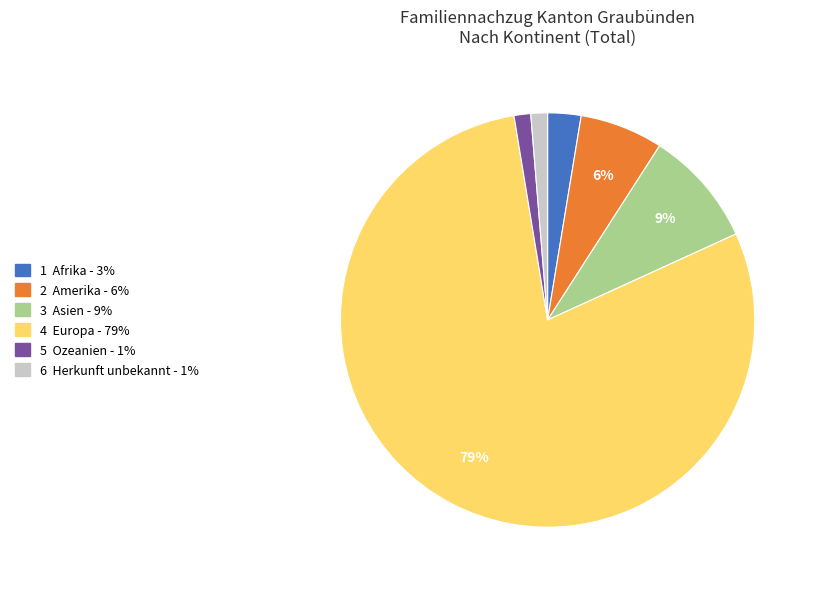

Does any single category account for the majority?

Yes